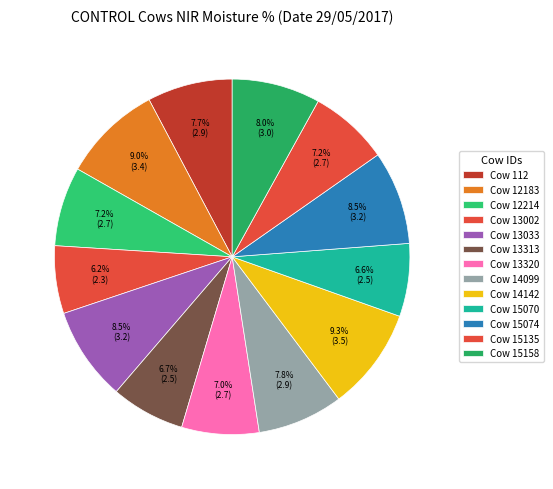

How many slices are in this pie chart?

13